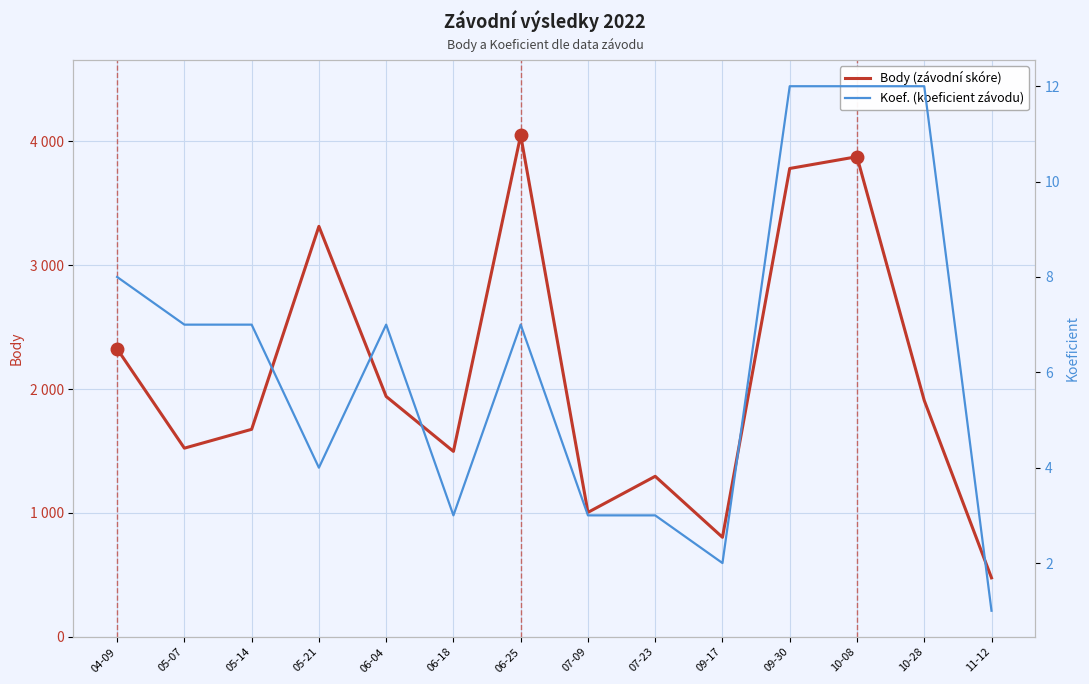

How many lines are shown in the chart?

2